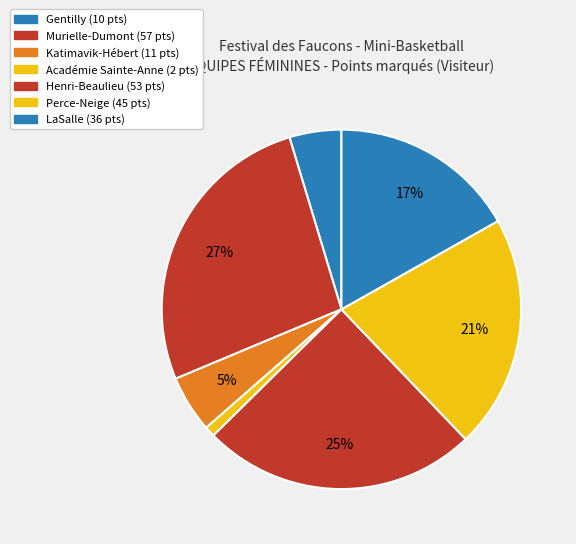

Count the number of slices in the pie.

7